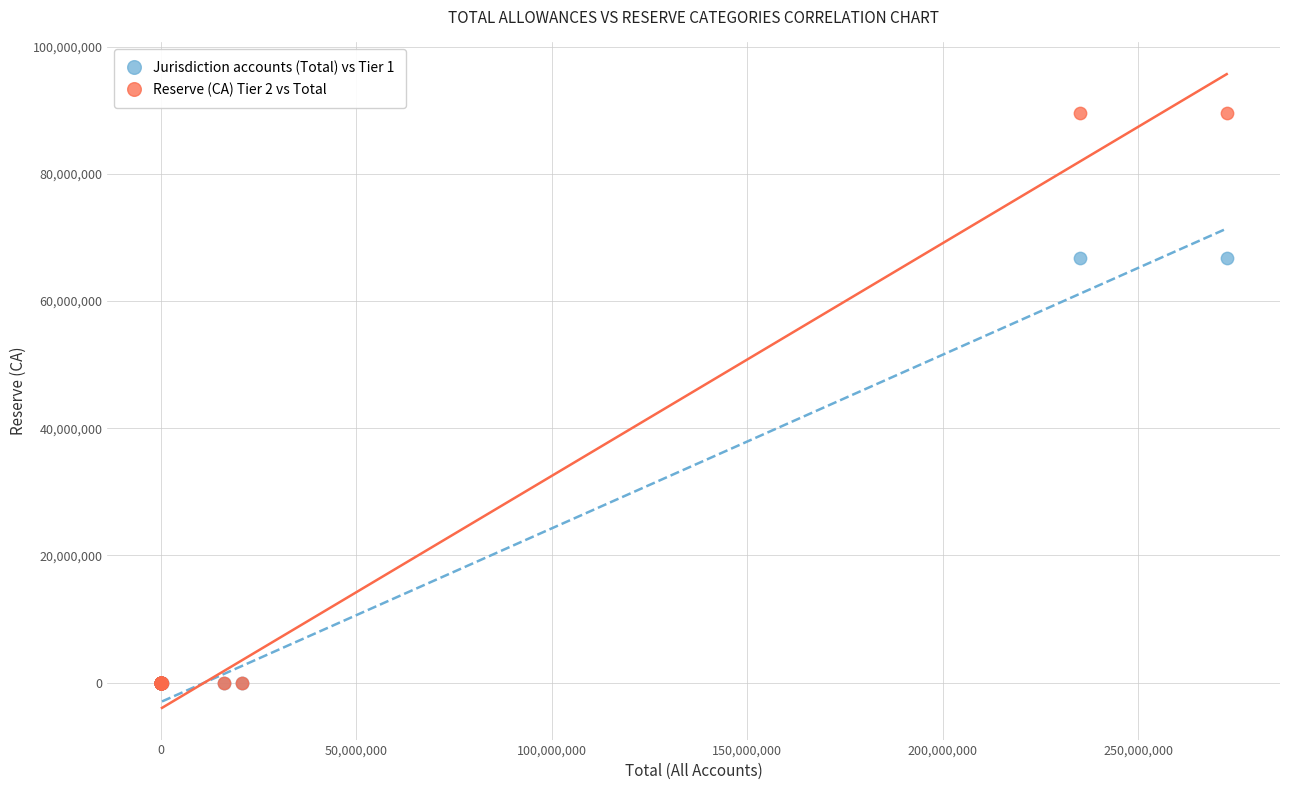

What are all the series names shown in the legend?

Jurisdiction accounts (Total) vs Tier 1, Reserve (CA) Tier 2 vs Total